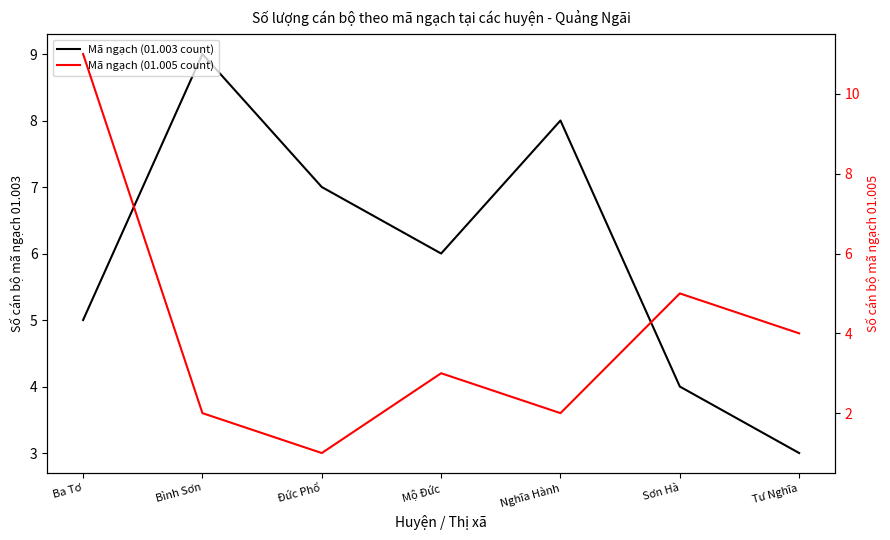

Count the number of categories in the chart.

7